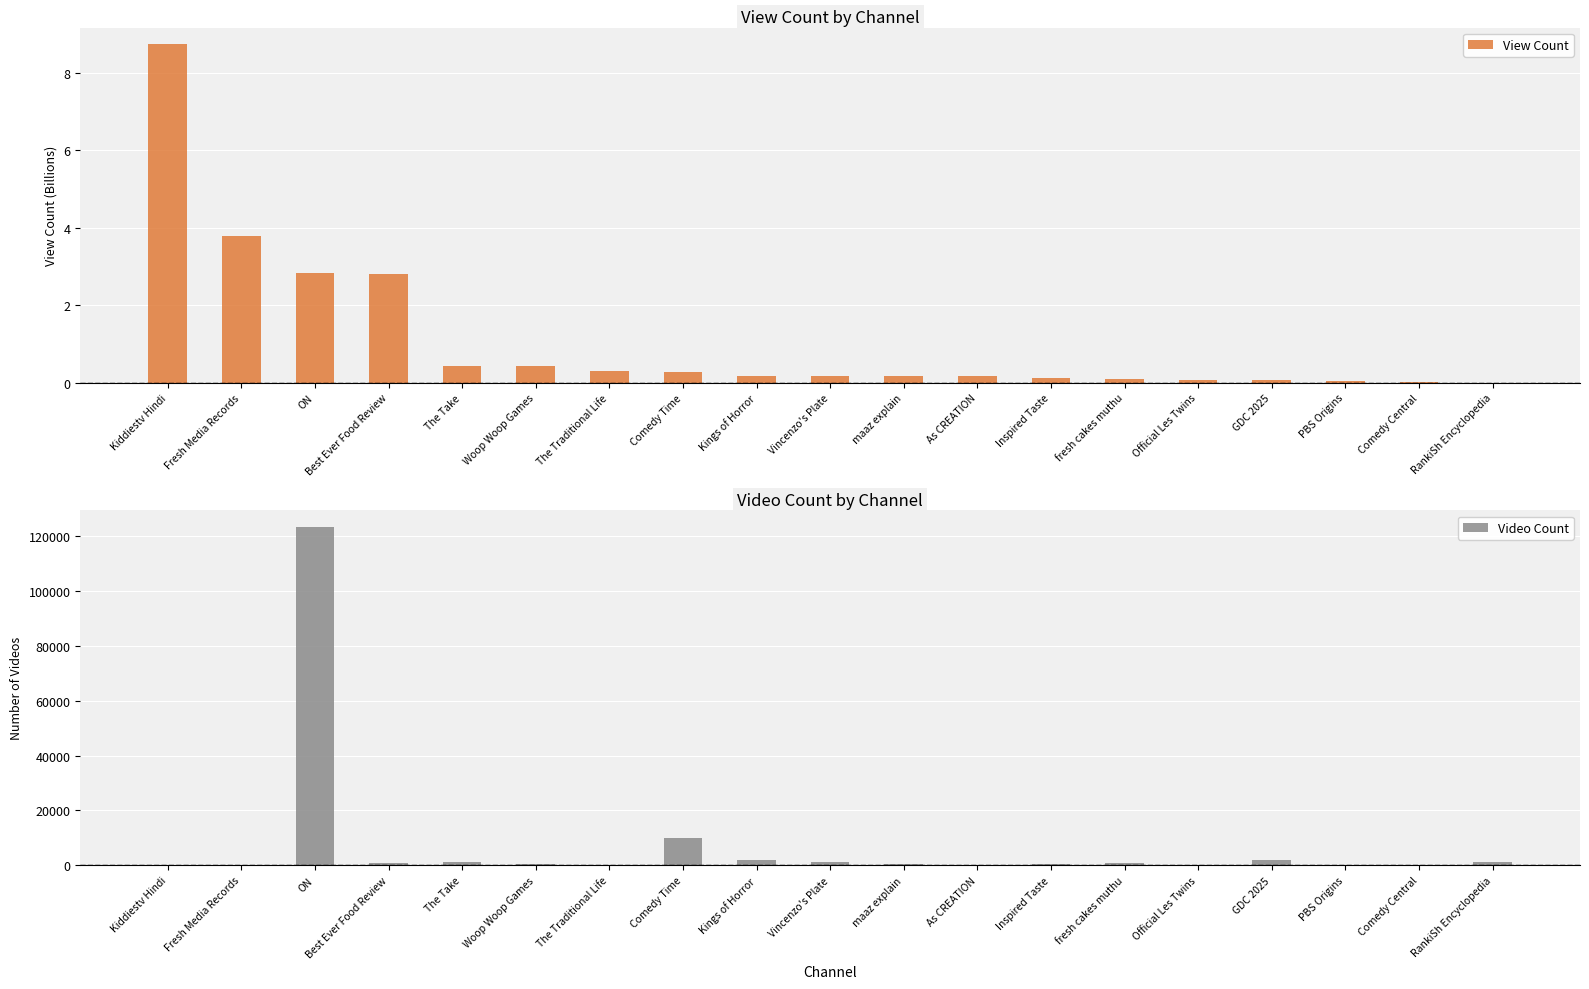

What is the difference between the highest and lowest values at Fresh Media Records?

291.2